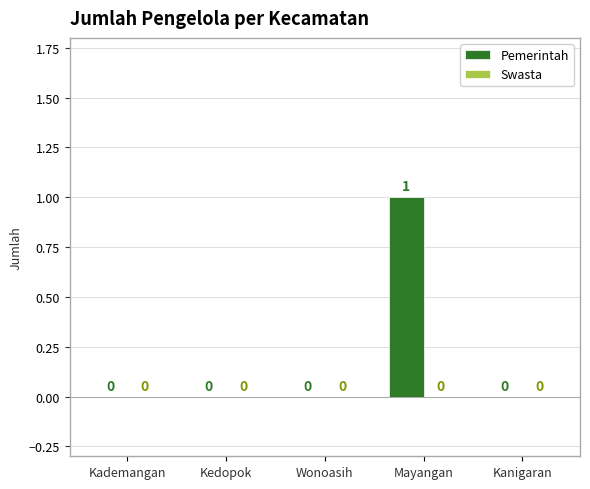

Is it true that the value at Kanigaran is 0?

True